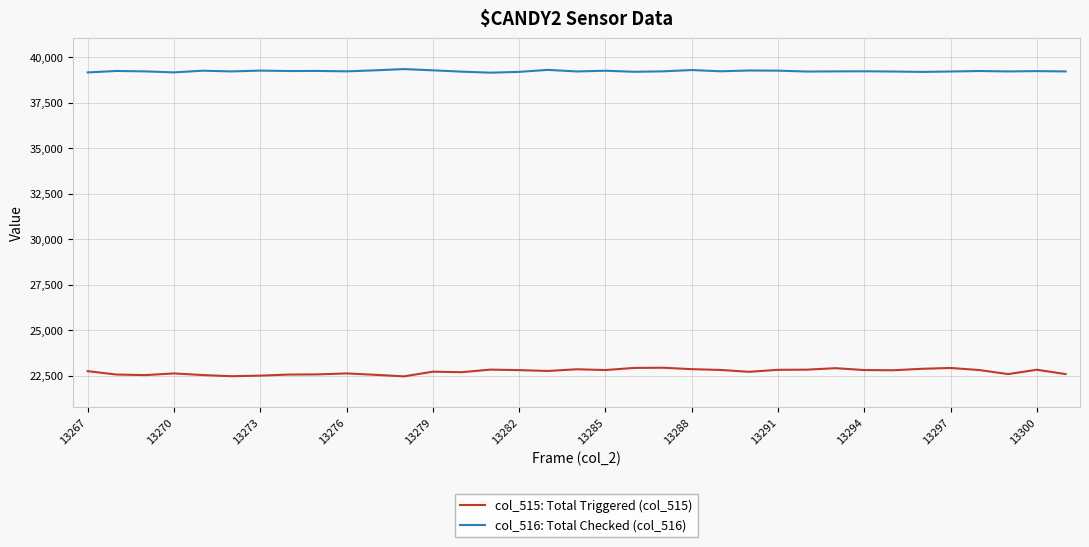

Which series has the largest total across all categories?

col_516: Total Checked (col_516)